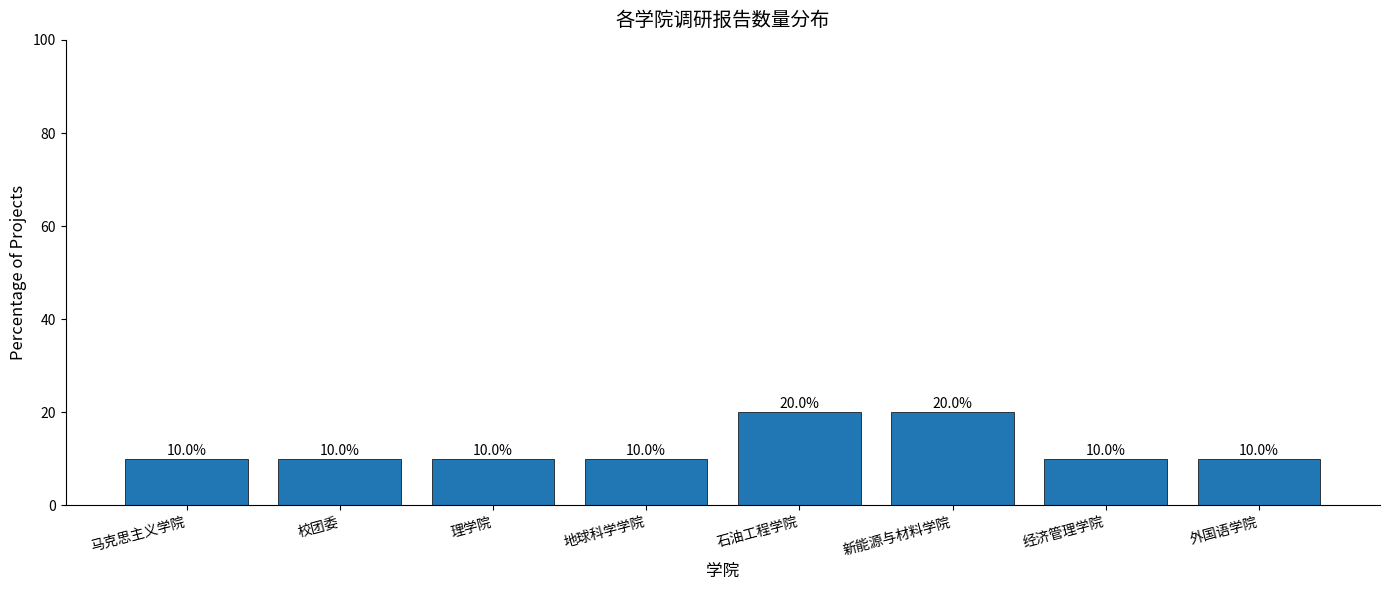

Count the values in the range 10 to 20.

8